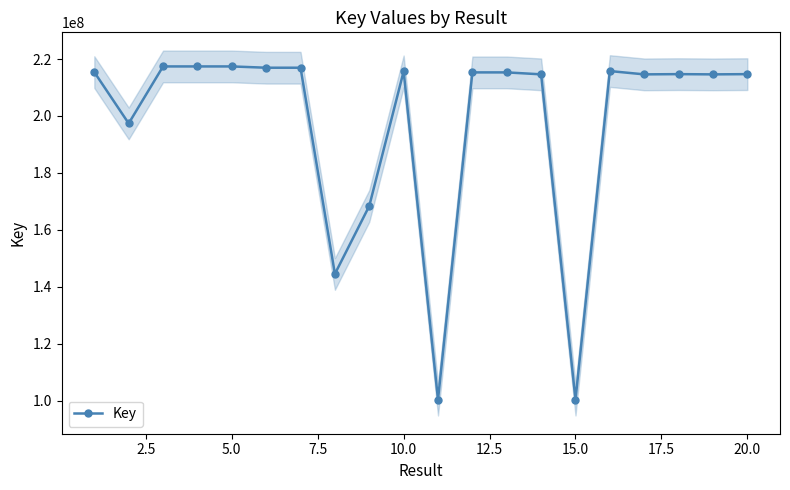

How many lines are shown in the chart?

1